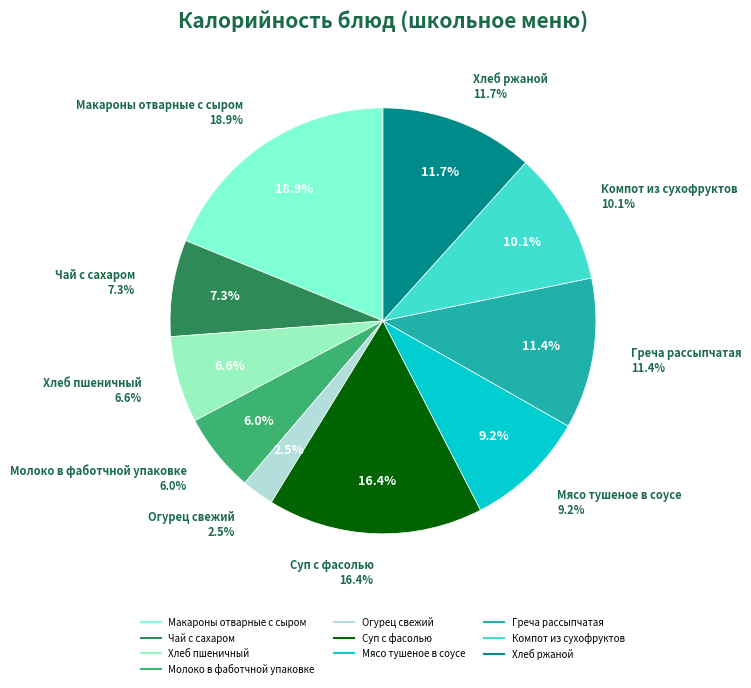

How many segments does this pie chart have?

10